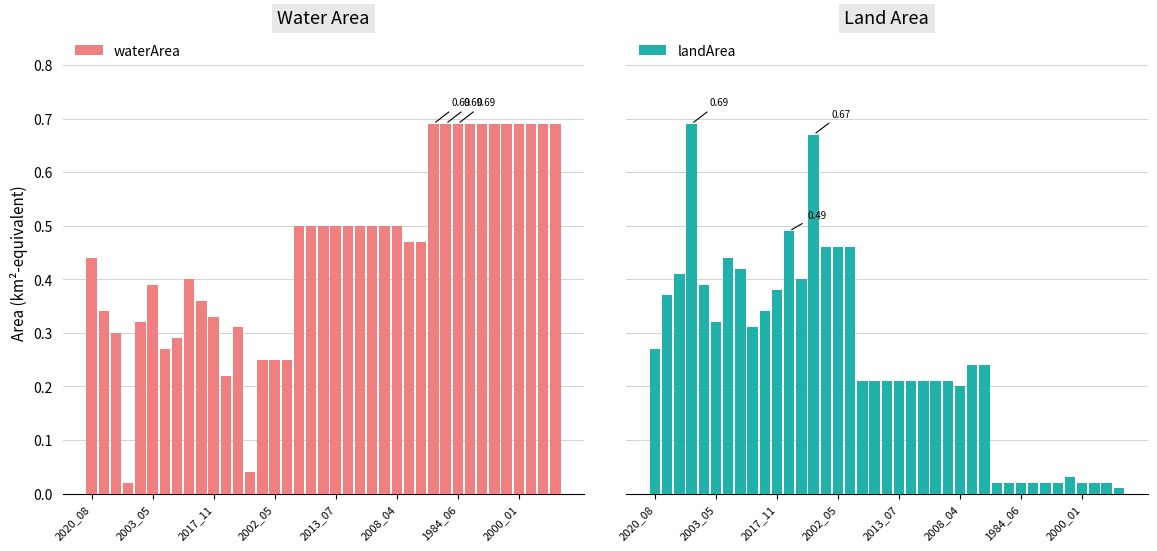

List the series in order of their peak value, lowest first.

waterArea, landArea